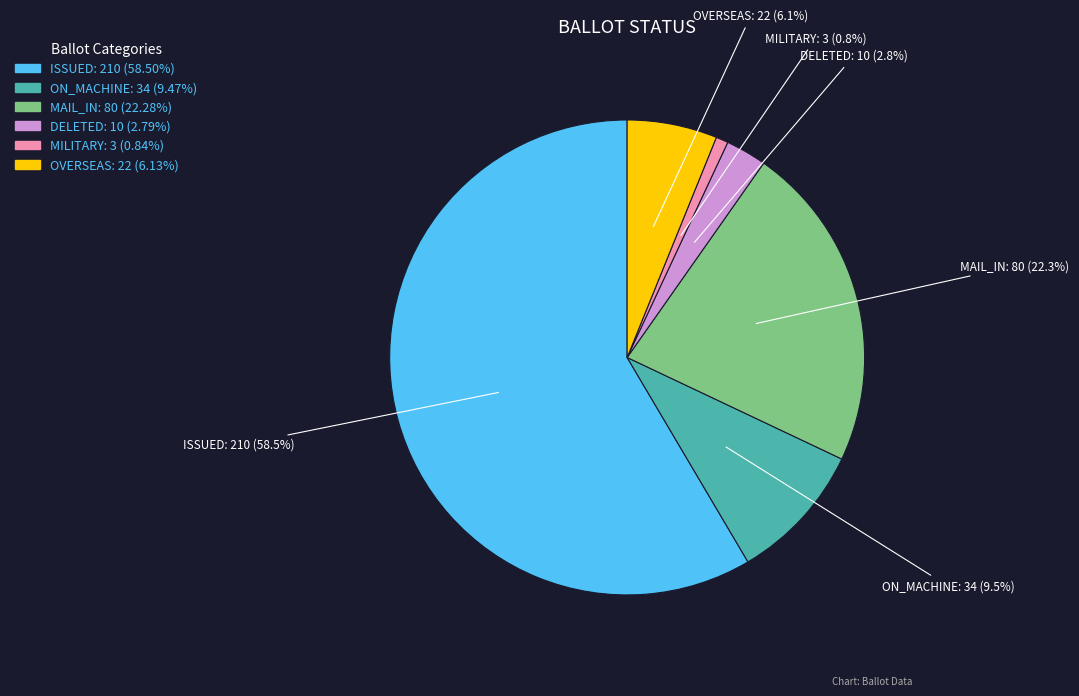

What is the smallest slice in the pie chart?

MILITARY